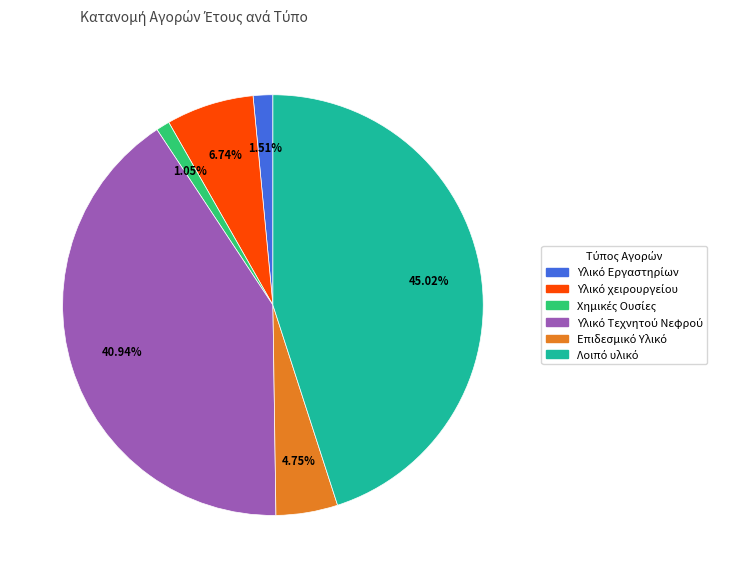

Is there a majority slice in this chart?

No